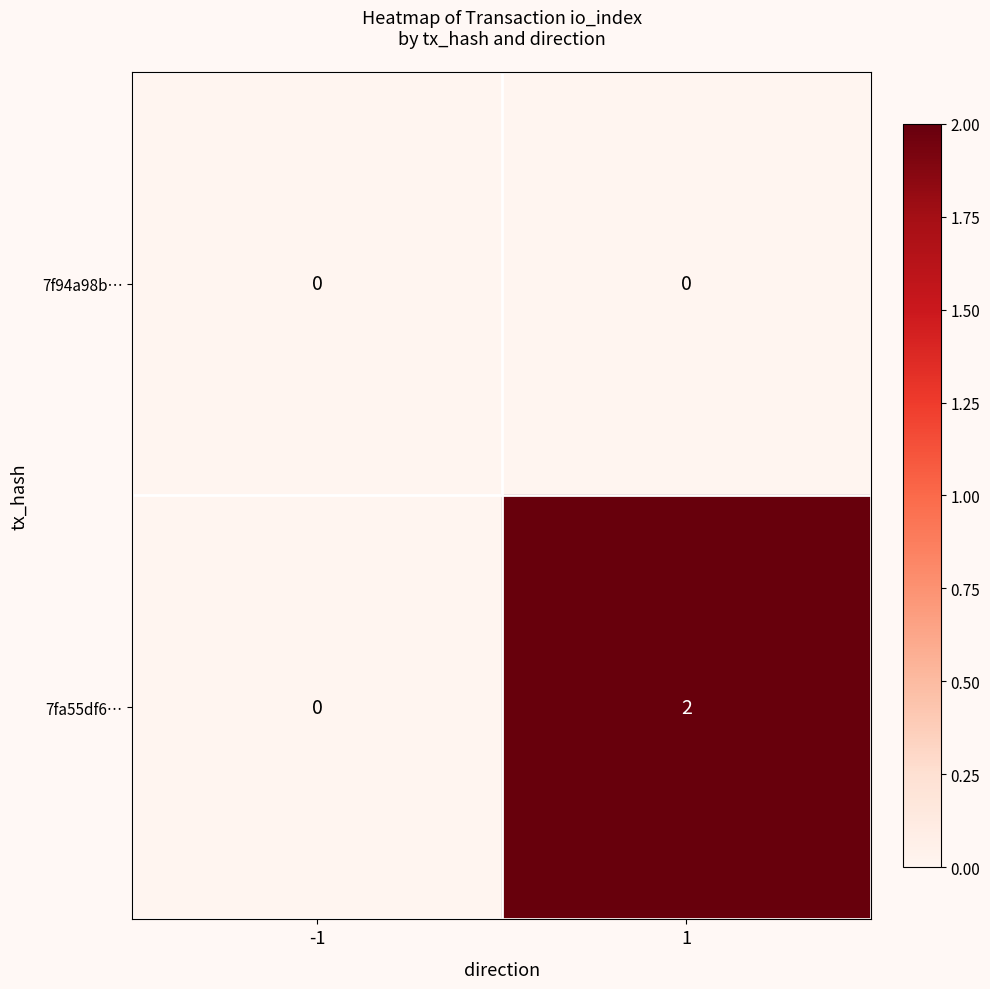

At how many categories does at least one series exceed 1?

1